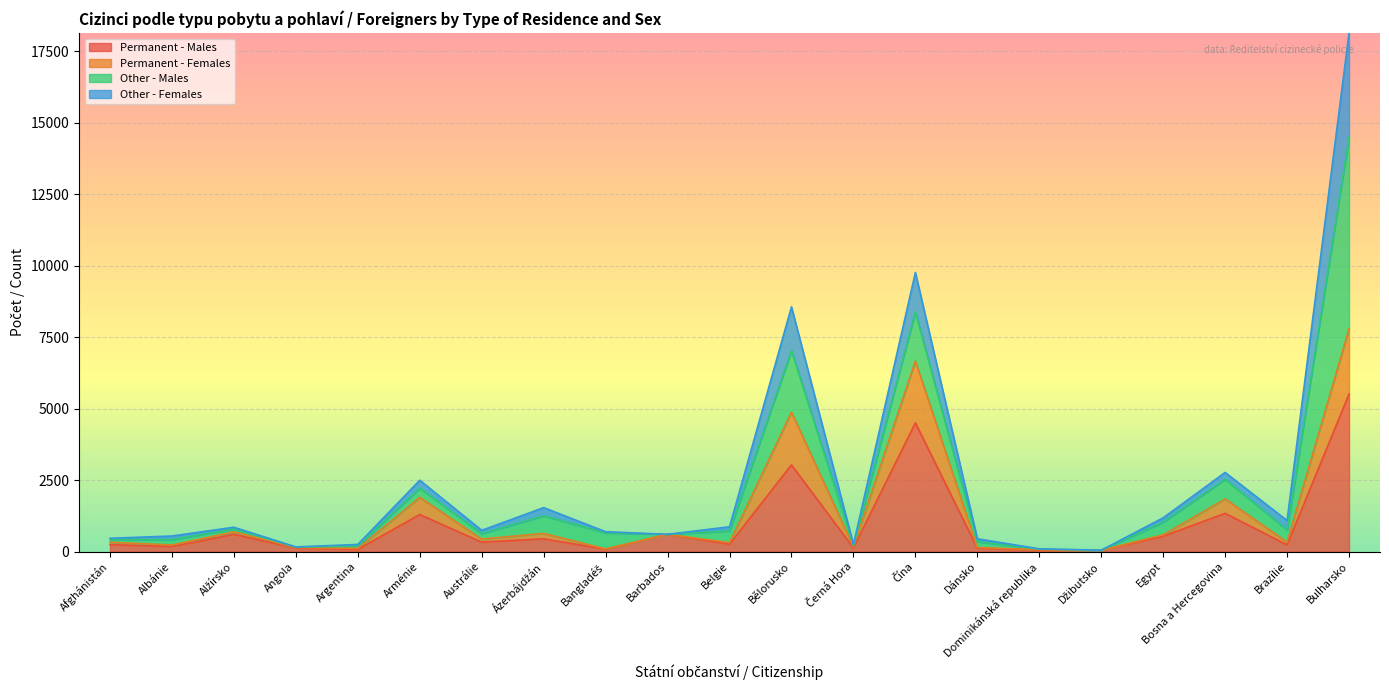

At which label is Permanent - Males closest to 2776?

Bělorusko